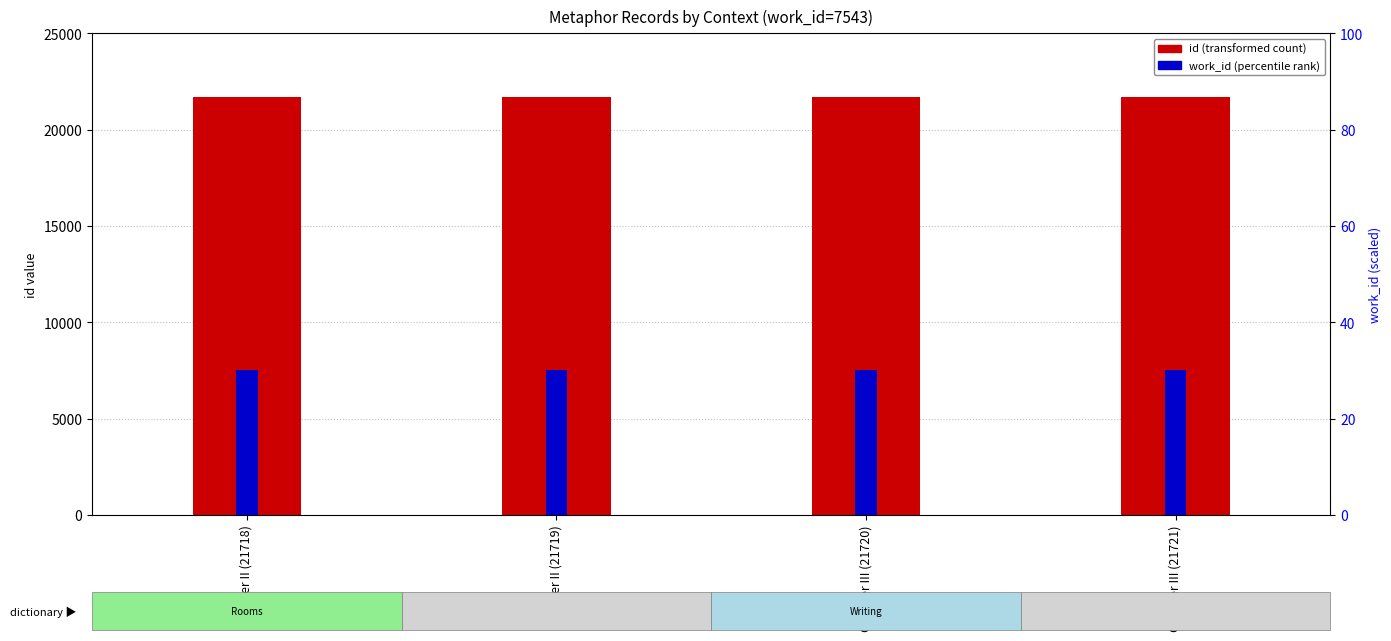

Which series has the largest total across all categories?

id